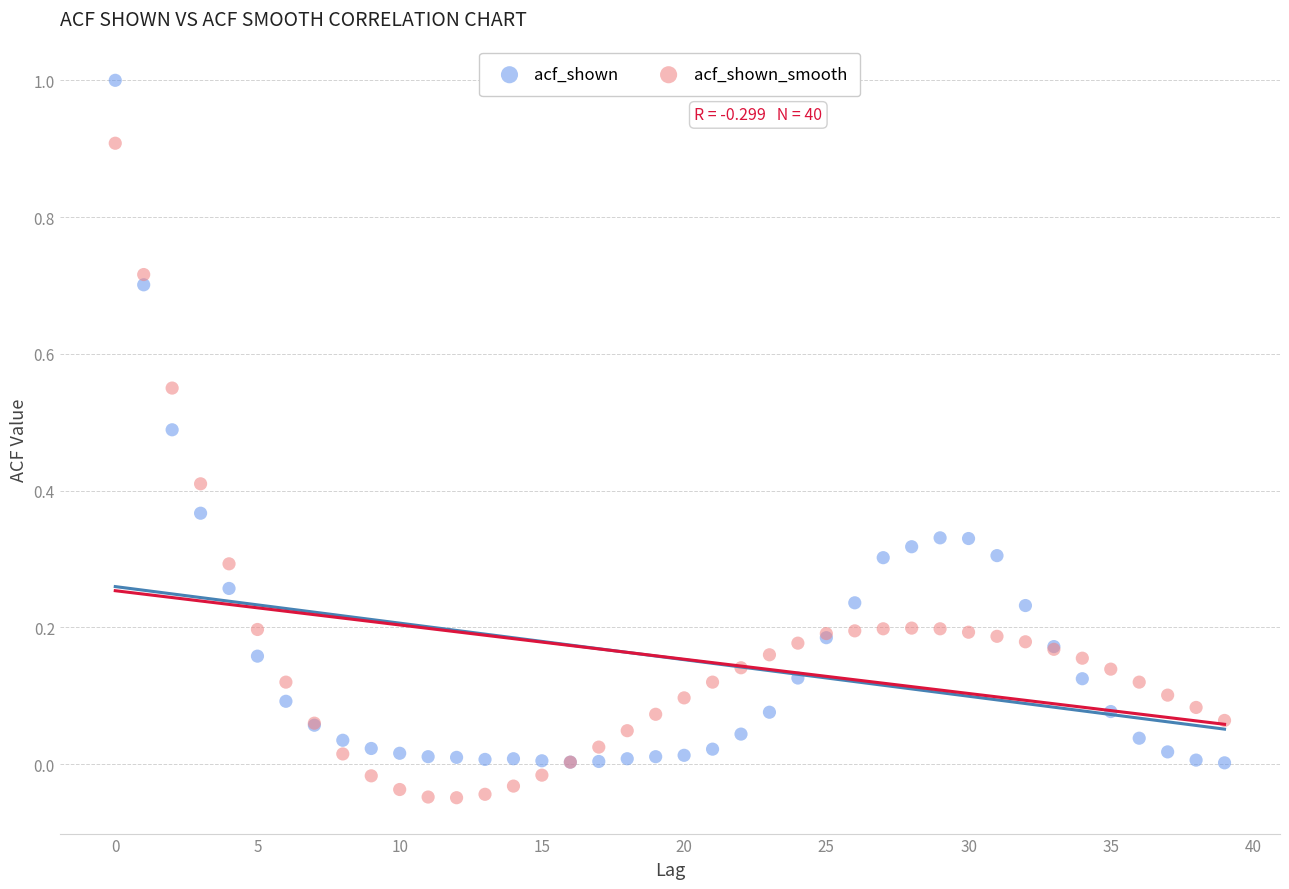

Which series has the largest Y range (max minus min)?

acf_shown